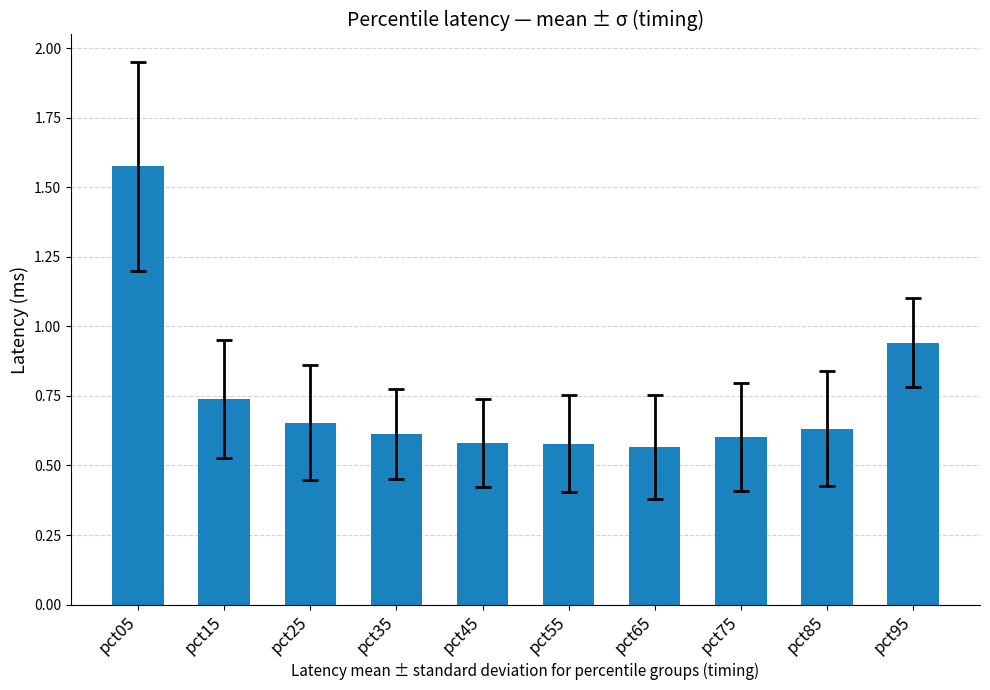

What is the difference between the second highest and minimum values?

0.4